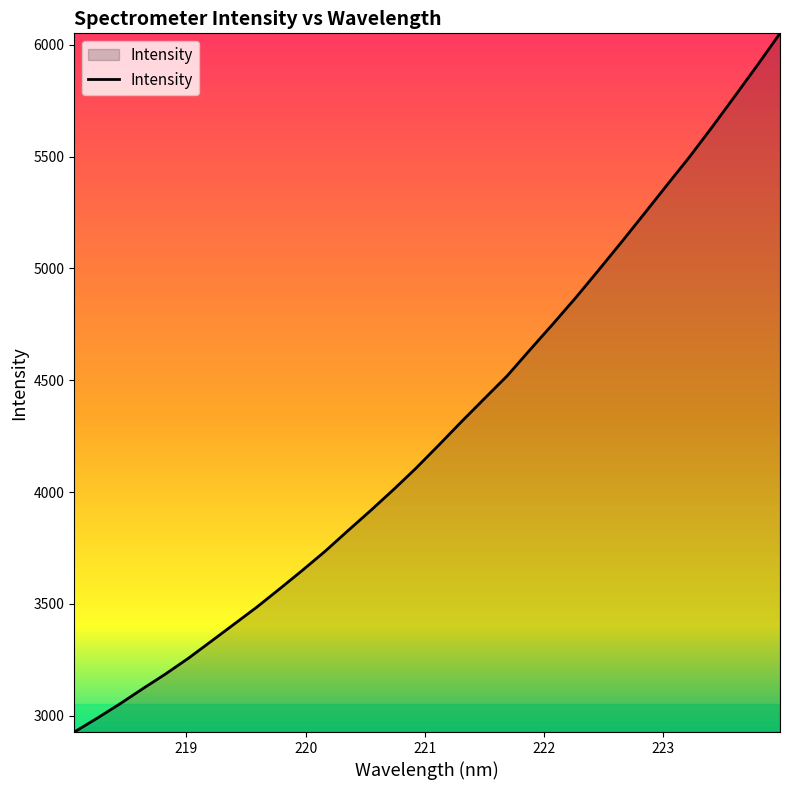

What is the greatest value displayed?

6051.6